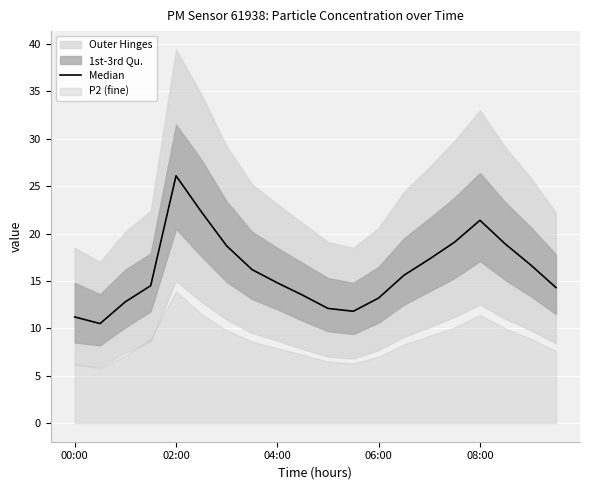

How many lines are shown in the chart?

1